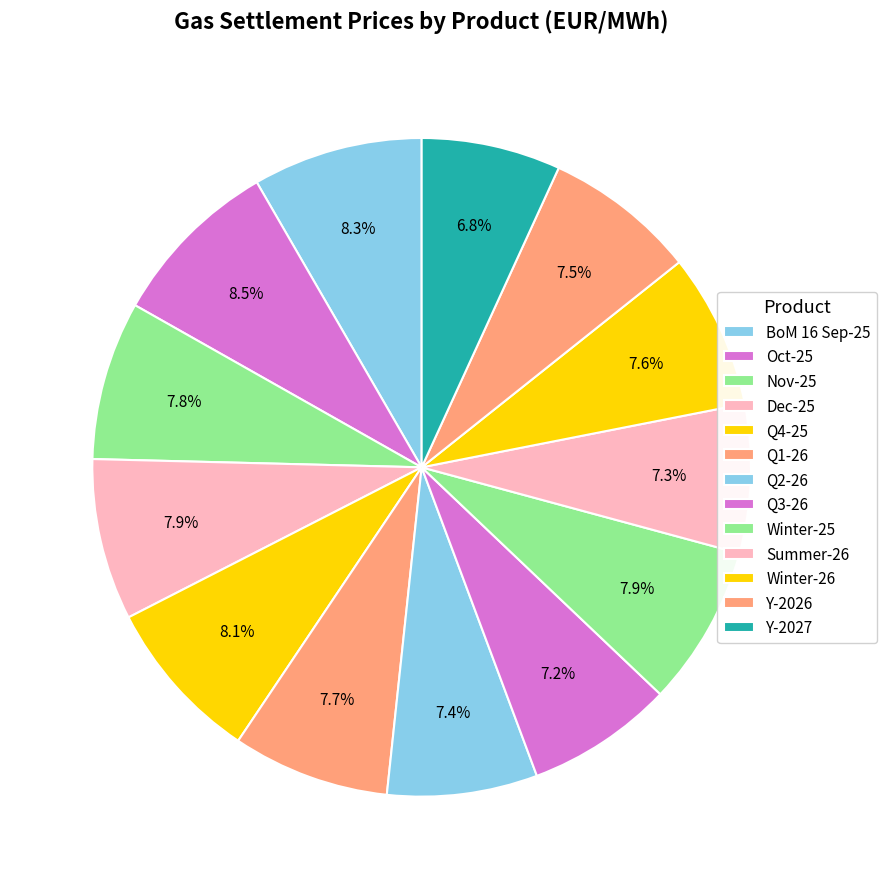

Between Y-2027 and Q4-25, which is larger?

Q4-25